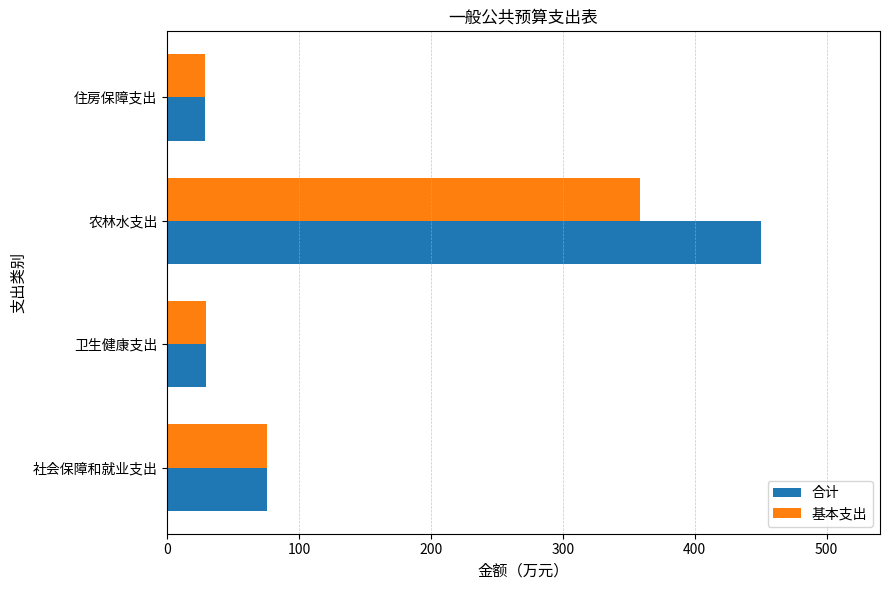

Which series has the widest spread of values?

合计